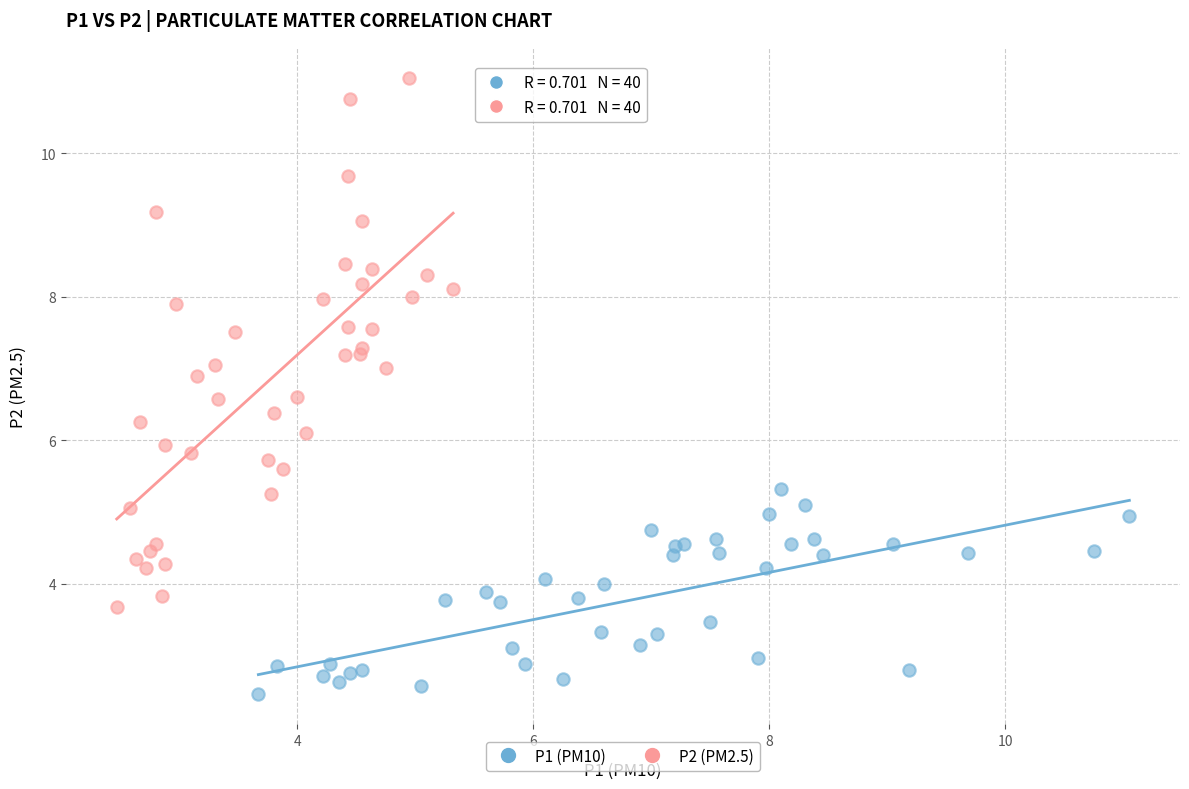

What are all the series names shown in the legend?

P1 (PM10), P2 (PM2.5)